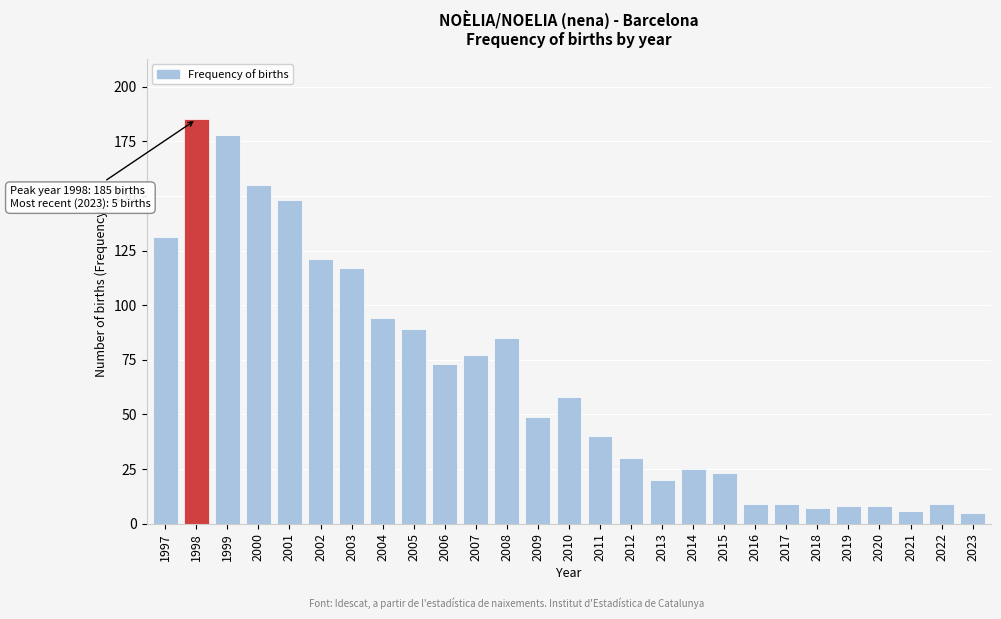

Reading left to right, list all the values displayed in this chart.

1997=131	1998=185	1999=178	2000=155	2001=148	2002=121	2003=117	2004=94	2005=89	2006=73	2007=77	2008=85	2009=49	2010=58	2011=40	2012=30	2013=20	2014=25	2015=23	2016=9	2017=9	2018=7	2019=8	2020=8	2021=6	2022=9	2023=5